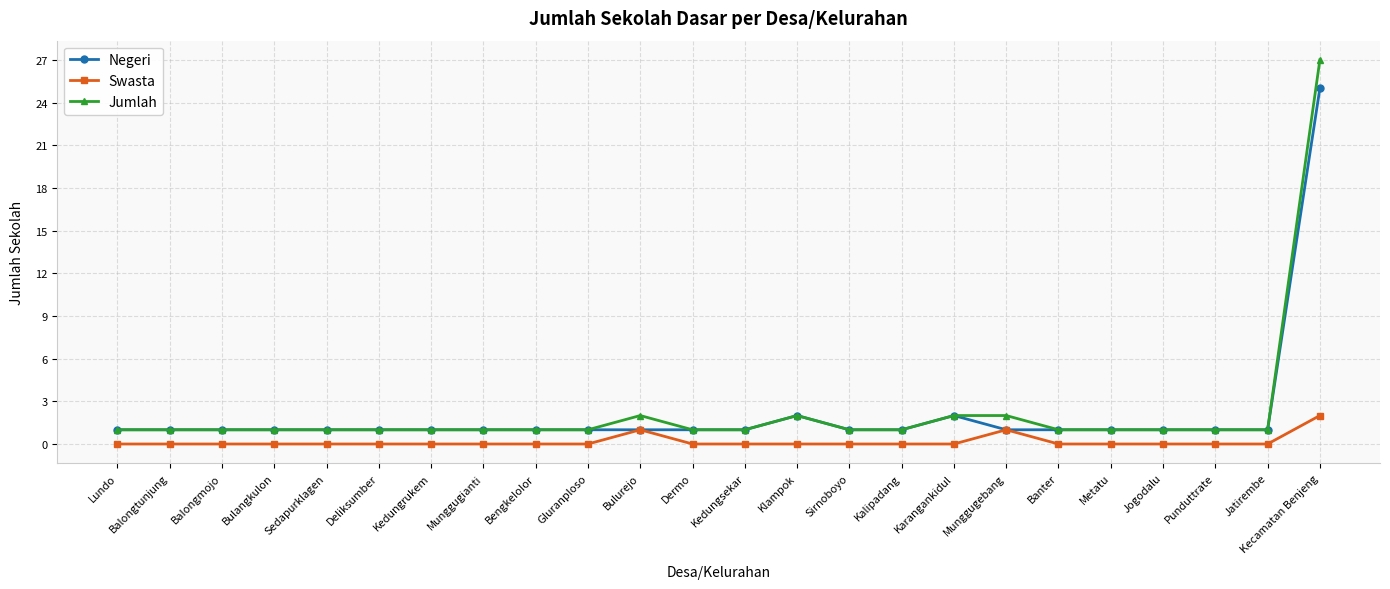

List the series in order of their peak value, highest first.

Jumlah, Negeri, Swasta